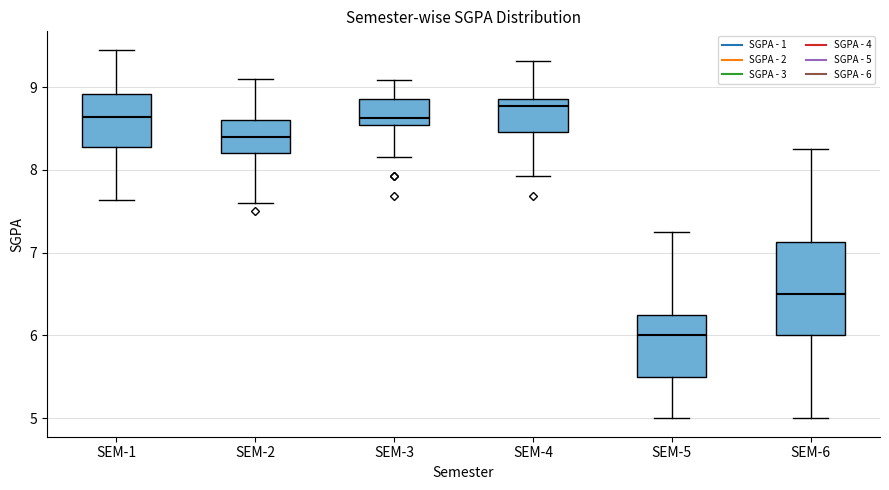

Which box has the highest median line?

SEM-4